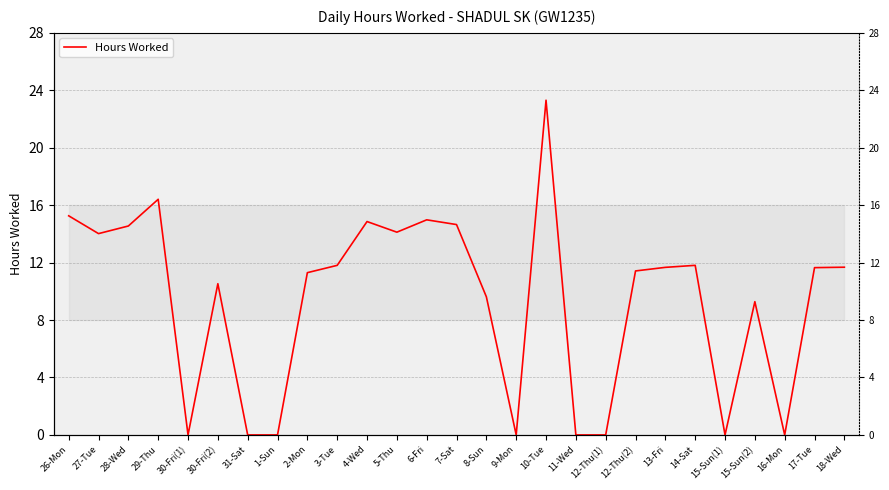

Reading right to left, extract all data points from this chart.

18-Wed=11.7	17-Tue=11.7	16-Mon=0.0	15-Sun(2)=9.3	15-Sun(1)=0.0	14-Sat=11.8	13-Fri=11.7	12-Thu(2)=11.4	12-Thu(1)=0.0	11-Wed=0.0	10-Tue=23.3	9-Mon=0.0	8-Sun=9.6	7-Sat=14.7	6-Fri=15.0	5-Thu=14.1	4-Wed=14.9	3-Tue=11.8	2-Mon=11.3	1-Sun=0.0	31-Sat=0.0	30-Fri(2)=10.5	30-Fri(1)=0.0	29-Thu=16.4	28-Wed=14.6	27-Tue=14.0	26-Mon=15.3